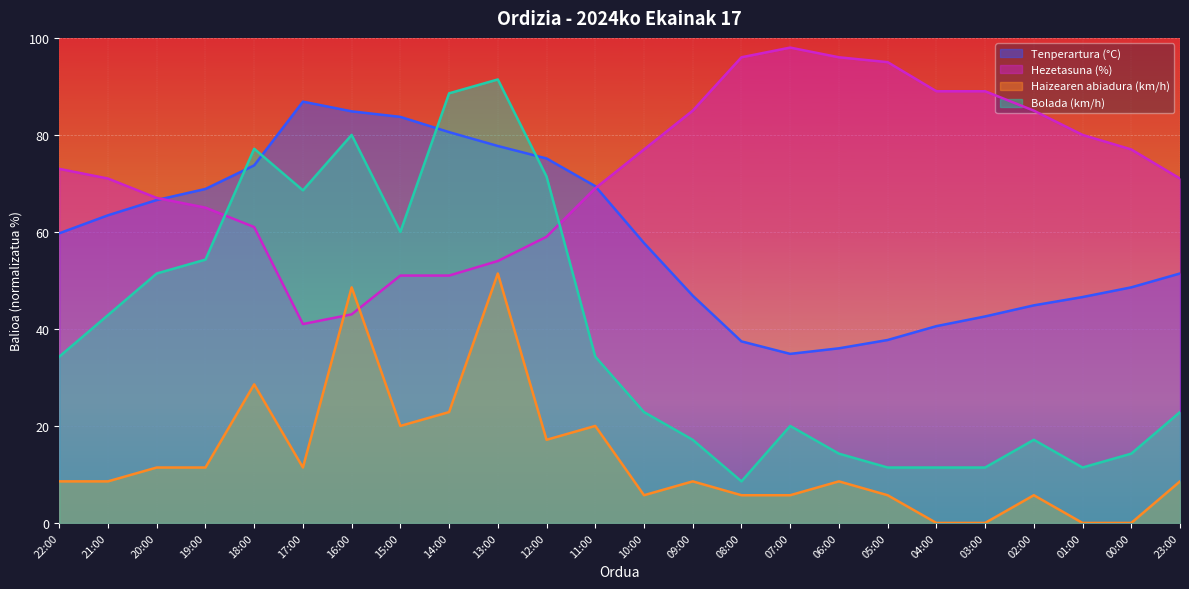

The value of Bolada (km/h) at 11:00 is 44.7. True or false?

False